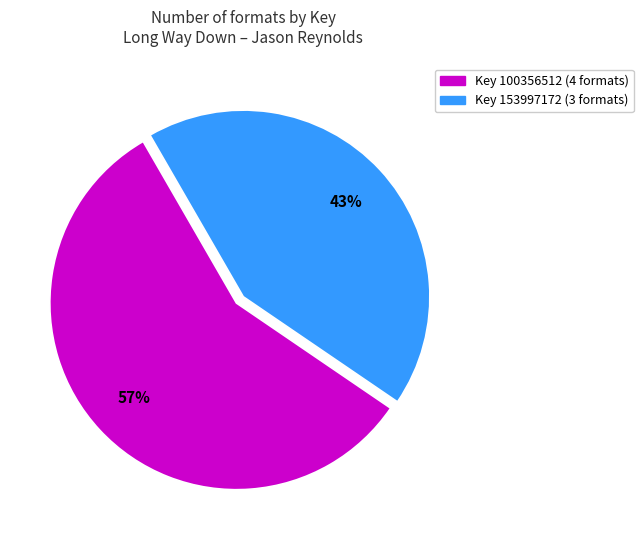

Count the number of slices in the pie.

2